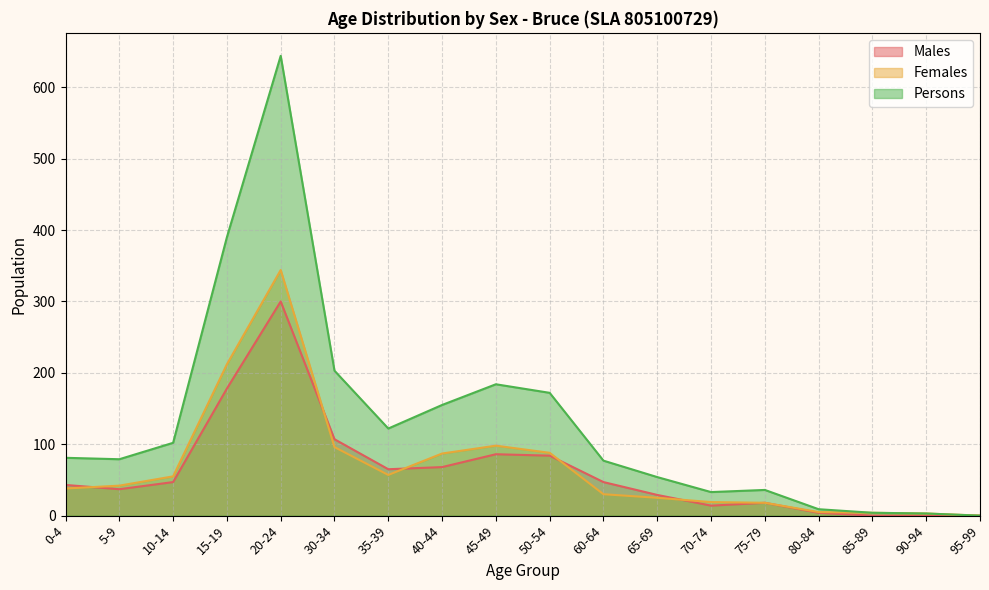

True or false: Females and Persons cross at least once.

False